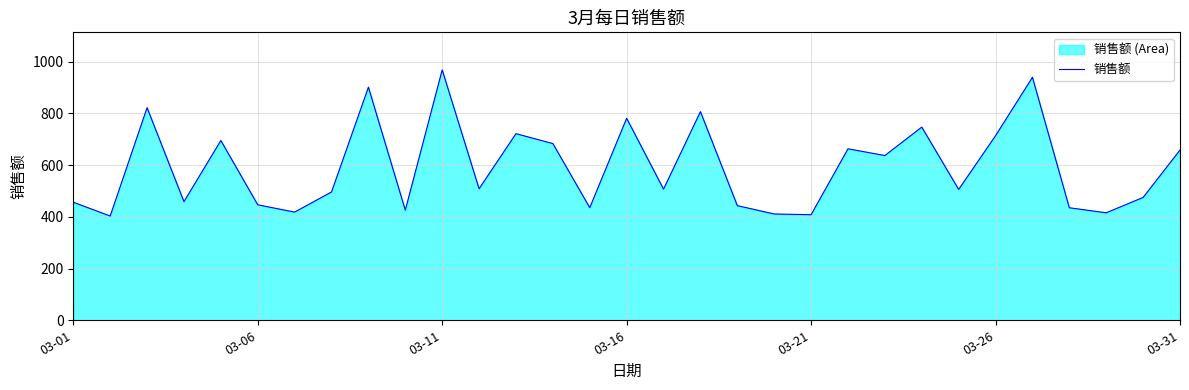

What is the smallest value displayed?

403.2